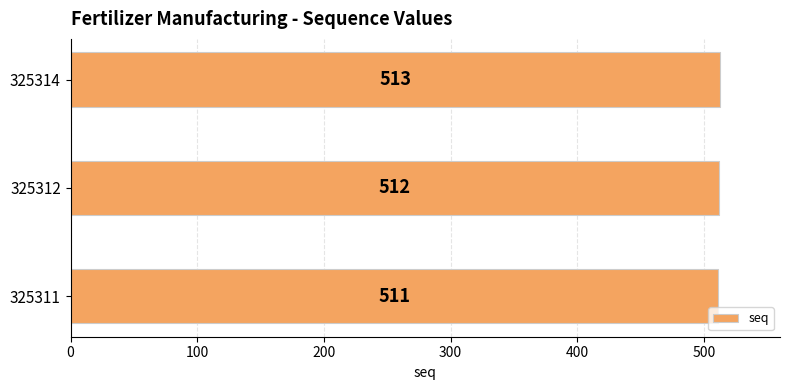

Reading bottom to top, what are all the values shown in this chart?

325311=511	325312=512	325314=513